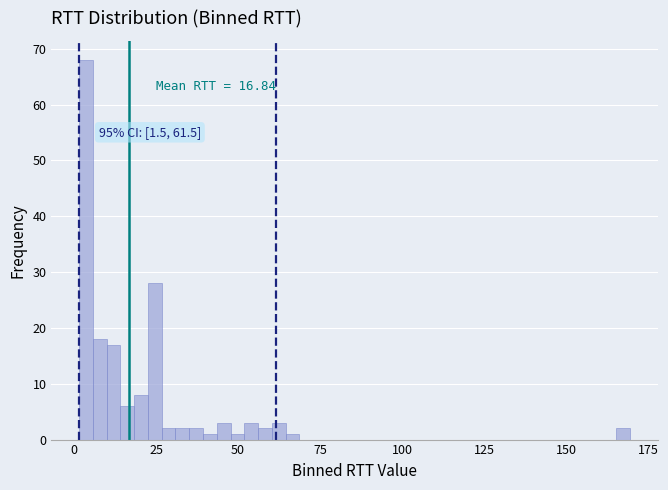

Around what value on the x-axis is the tallest bar? Give the approximate position of its centre, as read against the axis.

5